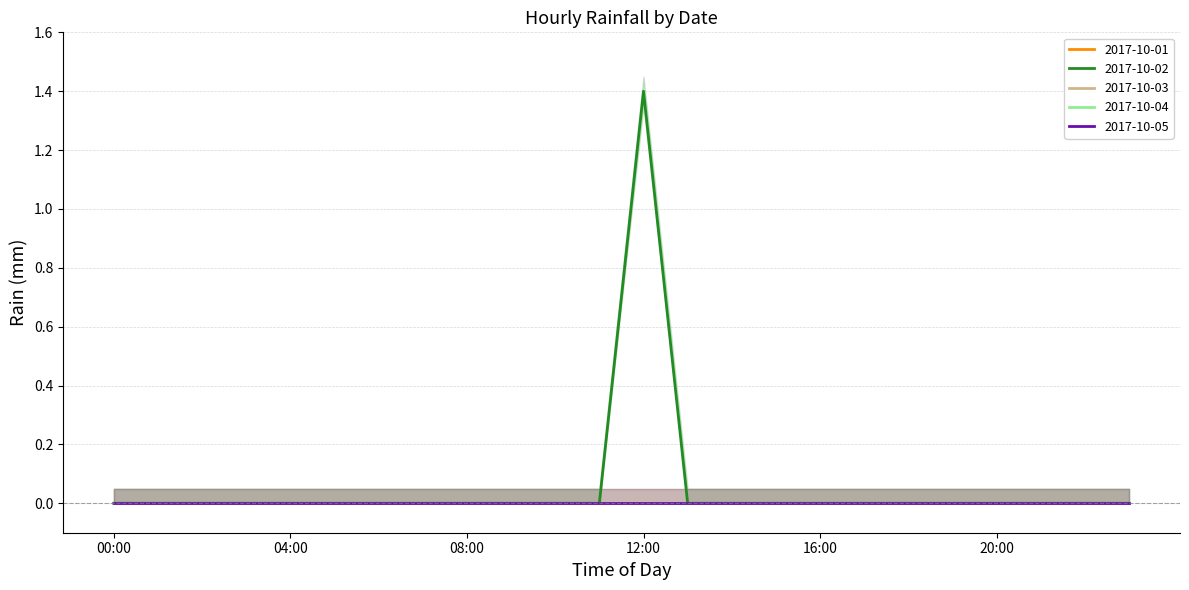

What is the label of the 12th point from the right?

12:00